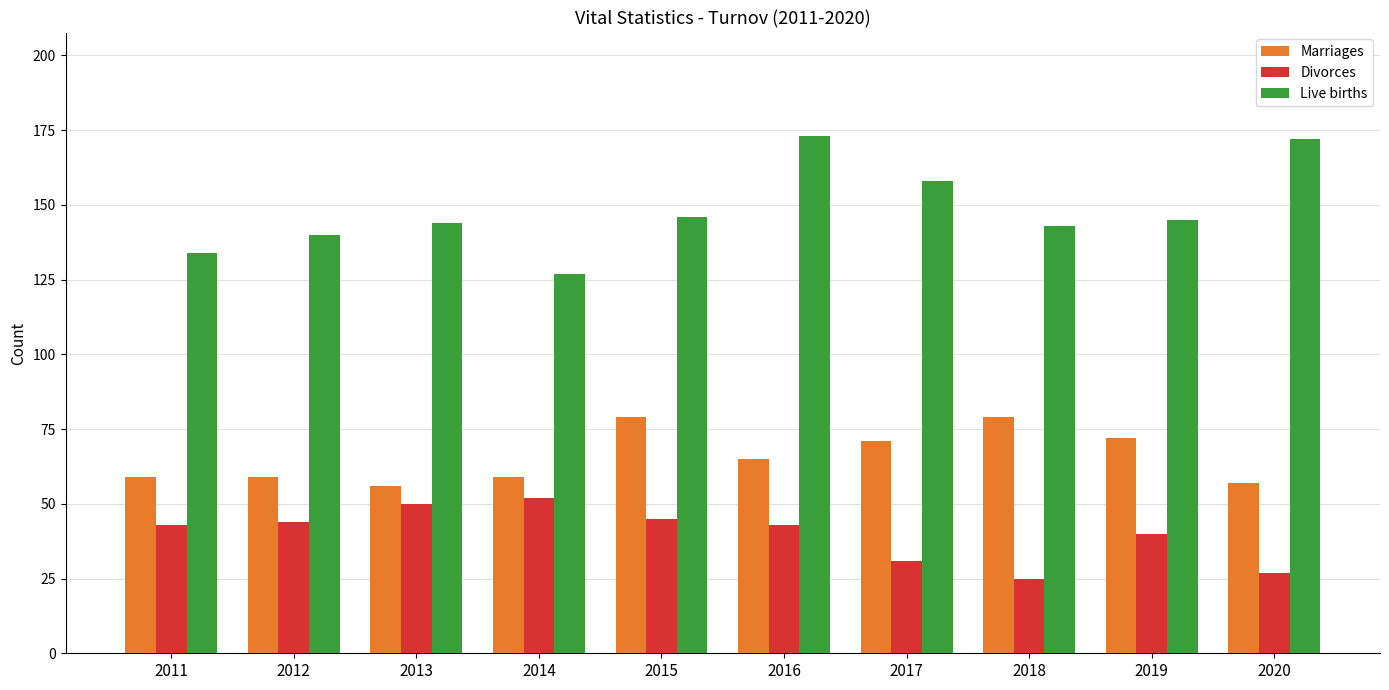

How many bars are there in each group?

3